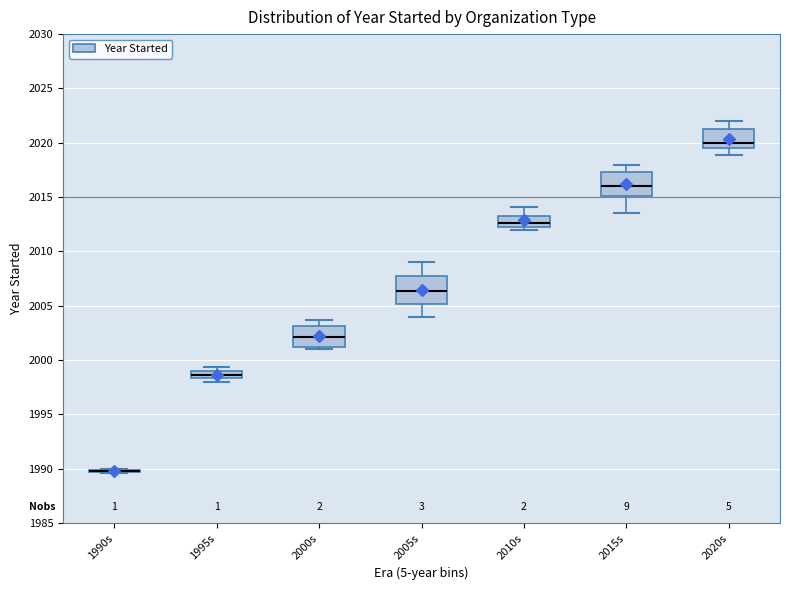

Where does the upper whisker of the box for 2005s end on the y-axis? The values are not printed on the chart, so give them approximately, as read against the axis.

2009.0